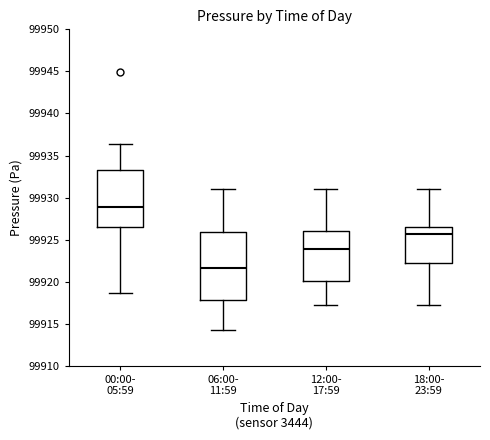

Reading left to right, read every box against the y-axis: the position of its median line, the range the box covers, and the ends of its whiskers. The values are not printed on the chart, so give them approximately, as read against the axis.

00:00- 05:59: median 99929.0, box 99926.5 to 99933.0, whiskers 99918.5 to 99936.5
06:00- 11:59: median 99921.5, box 99918.0 to 99926.0, whiskers 99914.5 to 99931.0
12:00- 17:59: median 99924.0, box 99920.0 to 99926.0, whiskers 99917.0 to 99931.0
18:00- 23:59: median 99925.5, box 99922.0 to 99926.5, whiskers 99917.0 to 99931.0